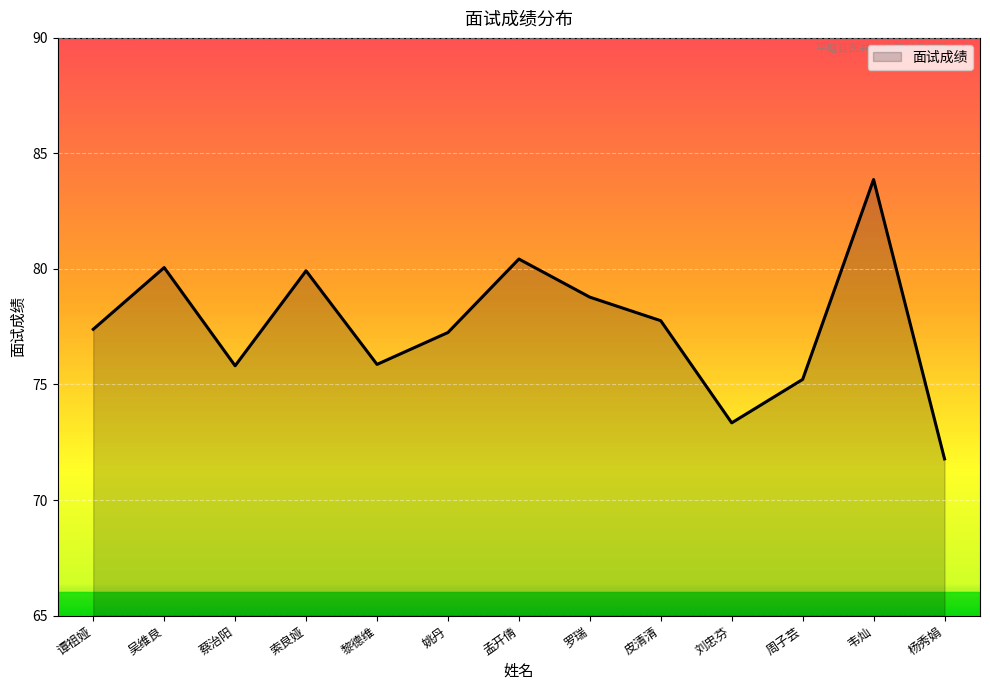

What position from the left is 罗瑞?

8